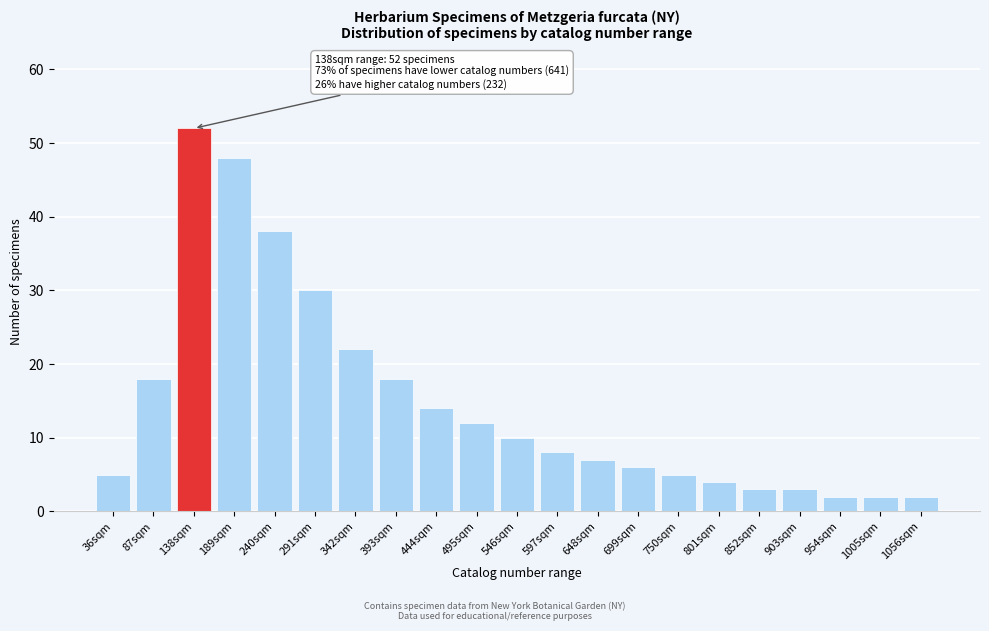

Reading right to left, list all the values displayed in this chart.

2	2	2	3	3	4	5	6	7	8	10	12	14	18	22	30	38	48	52	18	5